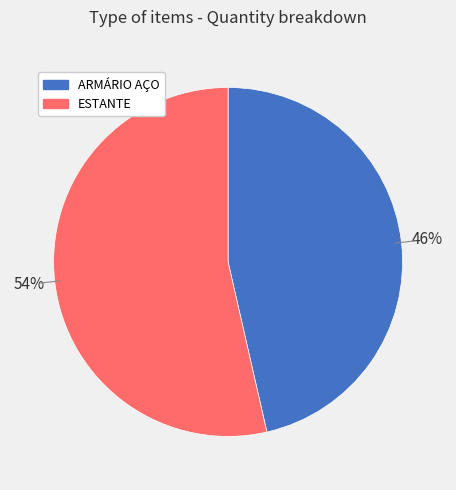

How many segments does this pie chart have?

2